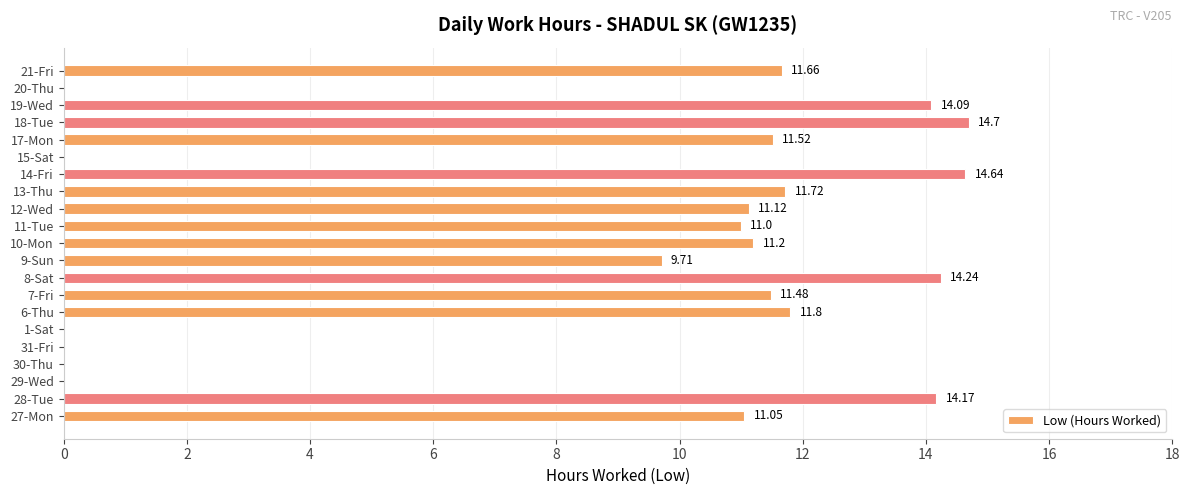

What is the sum of all values?

184.1